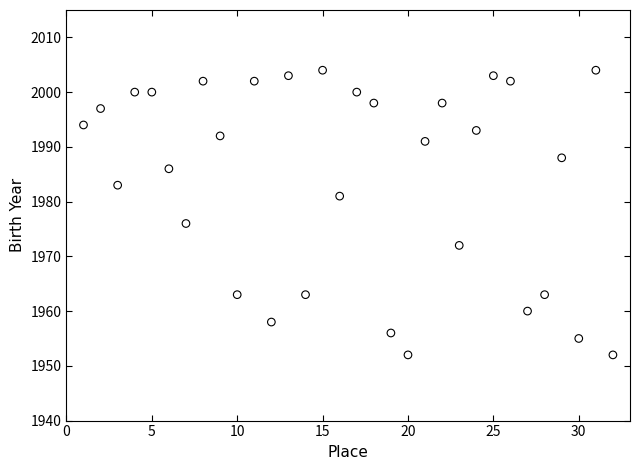

What Y value in the scatter plot is closest to 1978?

1976